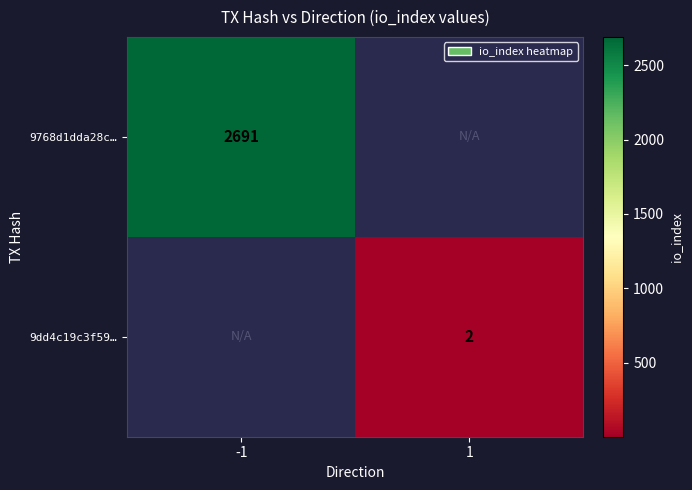

Is it true that 9768d1dda28c… equals 2691 at -1?

True